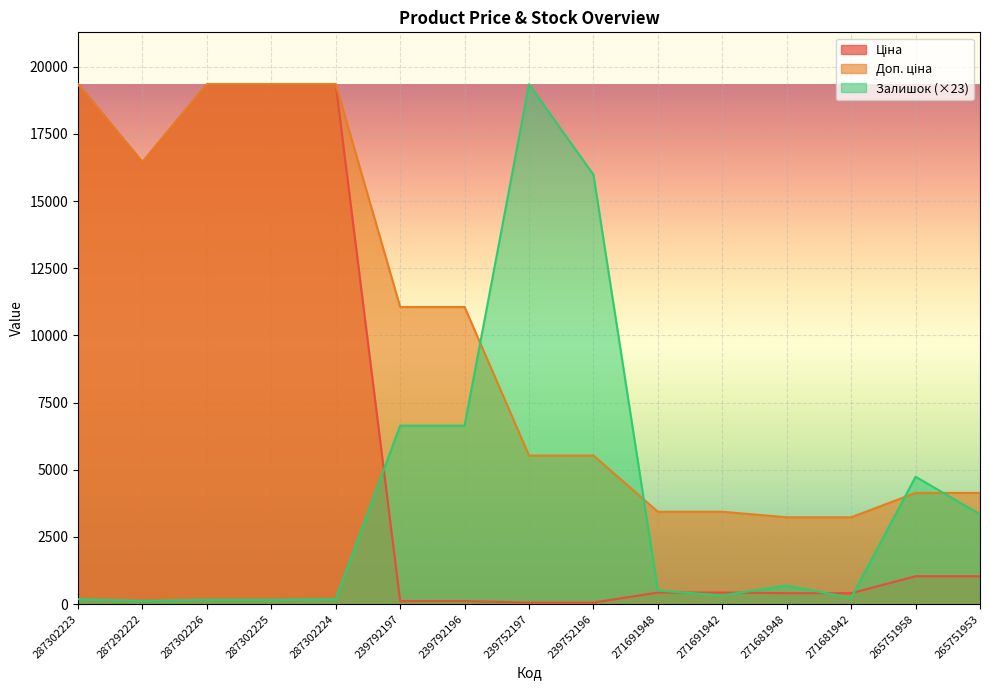

Reading right to left, list all the values displayed in this chart.

Ціна: 265751953=1034.1	265751958=1034.1	271681942=403.6	271681948=403.6	271691942=429.3	271691948=429.3	239752196=55.3	239752197=55.3	239792196=110.5	239792197=110.5	287302224=19343.1	287302225=19343.1	287302226=19343.1	287292222=16448.2	287302223=19343.1
Доп. ціна: 265751953=4136.6	265751958=4136.6	271681942=3228.8	271681948=3228.8	271691942=3434.6	271691948=3434.6	239752196=5528.0	239752197=5528.0	239792196=11055.0	239792197=11055.0	287302224=19343.1	287302225=19343.1	287302226=19343.1	287292222=16448.2	287302223=19343.1
Залишок: 265751953=3342.1	265751958=4738.5	271681942=228.9	271681948=686.7	271691942=320.5	271691948=503.6	239752196=15978.1	239752197=19343.1	239792196=6638.4	239792197=6638.4	287302224=183.1	287302225=160.2	287302226=160.2	287292222=114.5	287302223=183.1